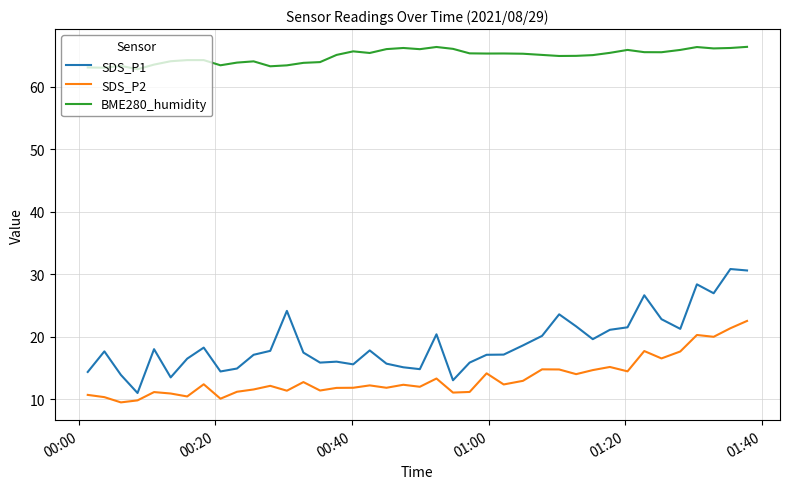

List the series in order of their peak value, highest first.

BME280_humidity, SDS_P1, SDS_P2